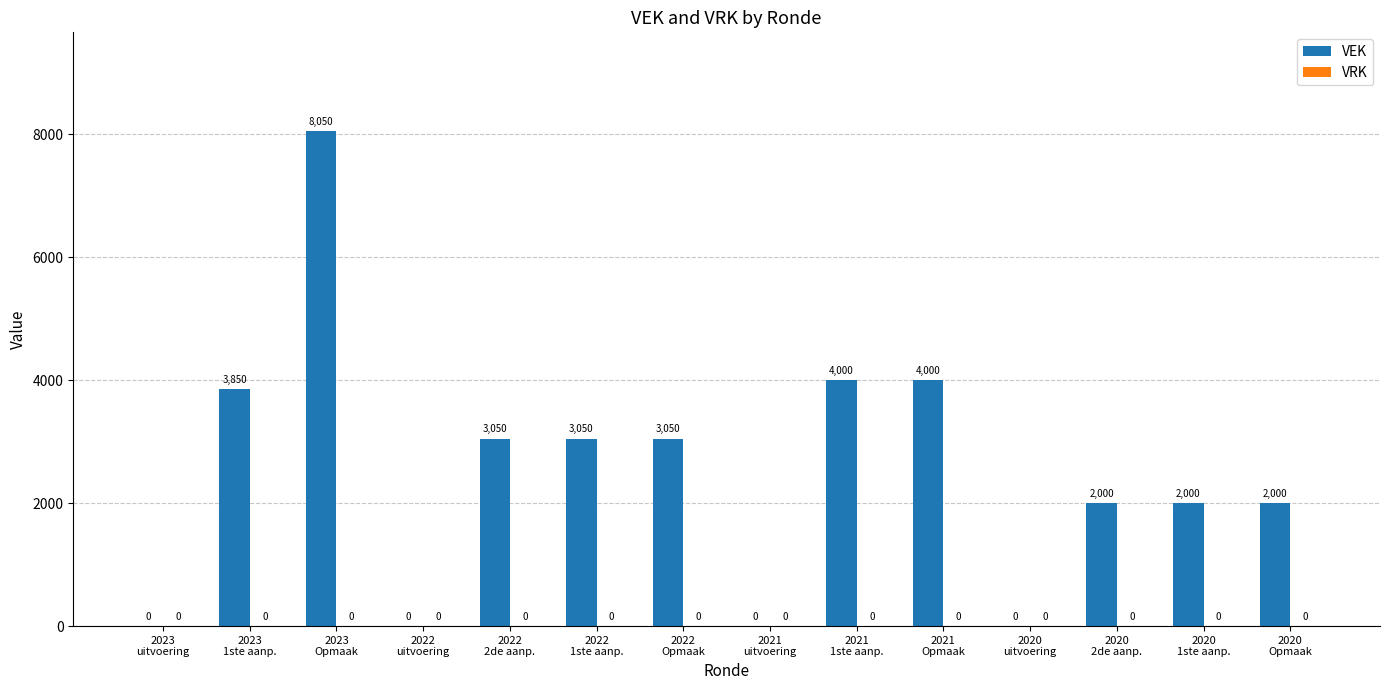

What is the maximum value shown in the chart?

8050